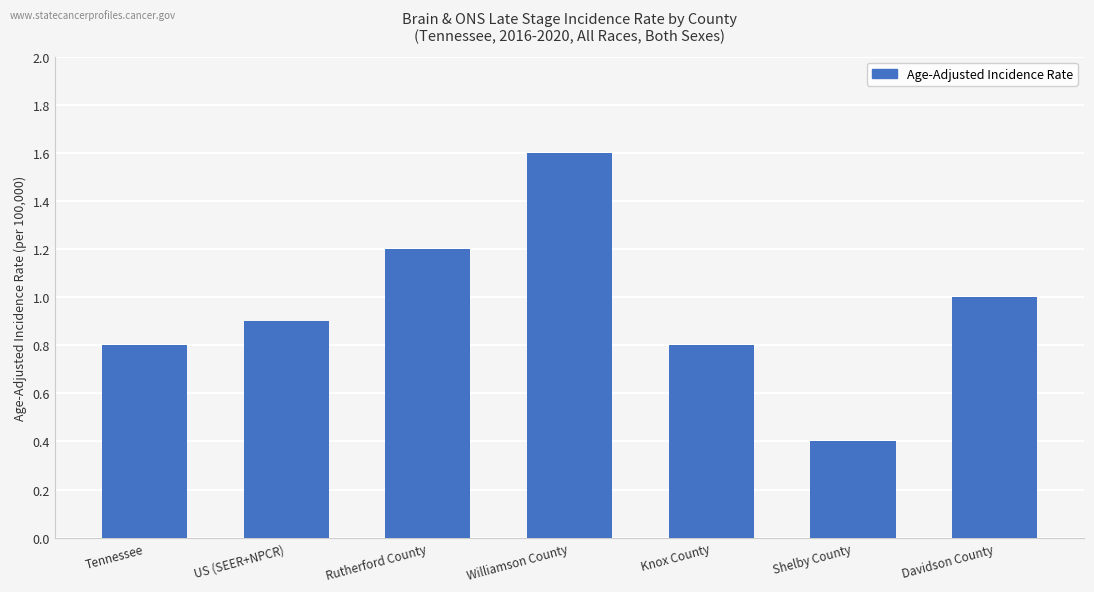

How many bars are there in total?

7